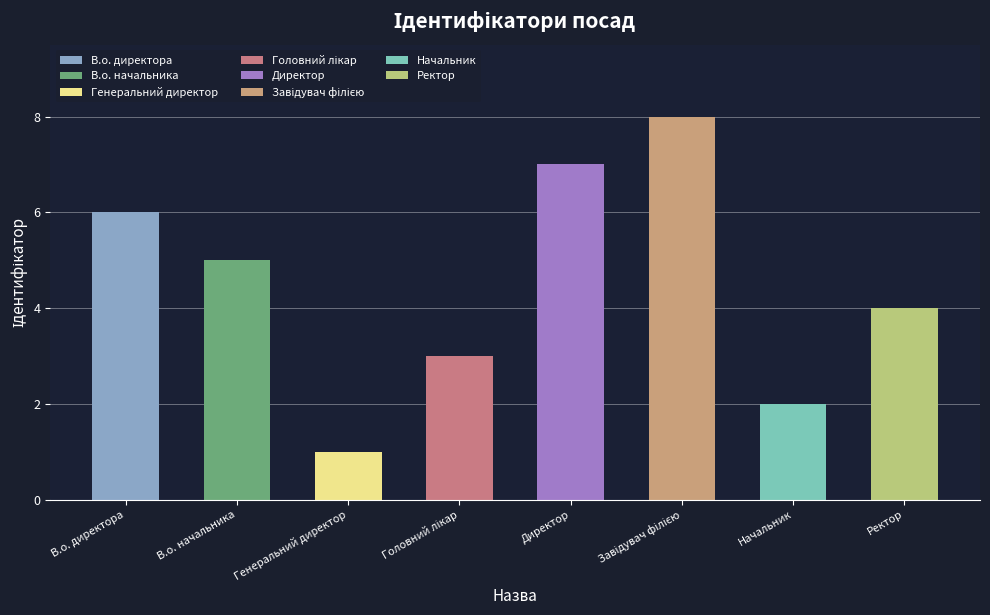

Reading left to right, transcribe all the data shown in this chart.

6	5	1	3	7	8	2	4